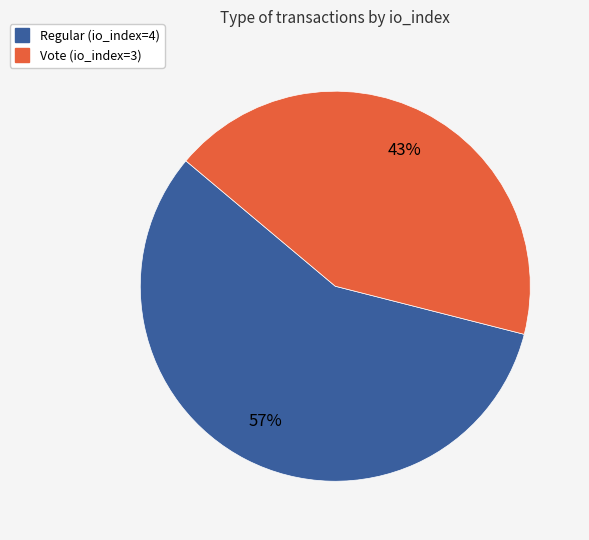

Which has a higher value, Regular (io_index=4) or Vote (io_index=3)?

Regular (io_index=4)